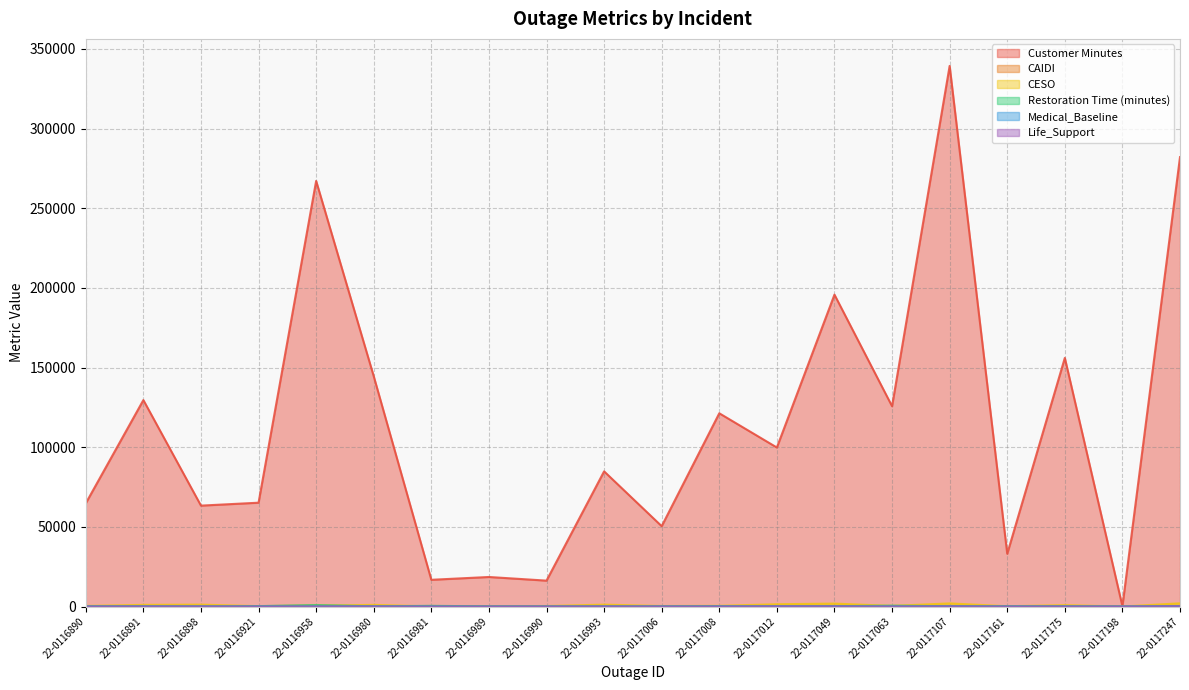

True or false: Medical_Baseline has a value of 14.7 at 22-0116989.

False